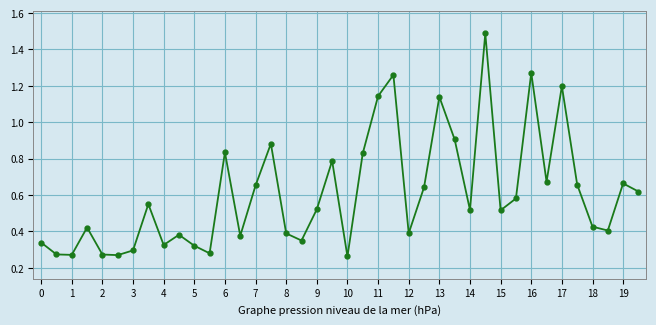

True or false: the data has more than 2 interior local peaks.

True